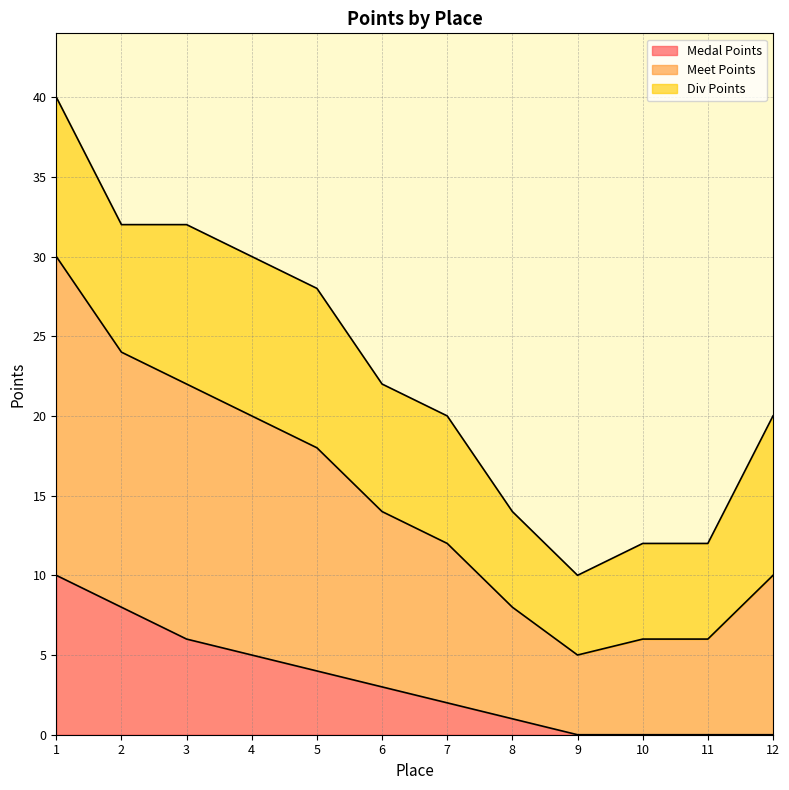

What is the difference between the second highest and second lowest values in the Medal Points series?

8